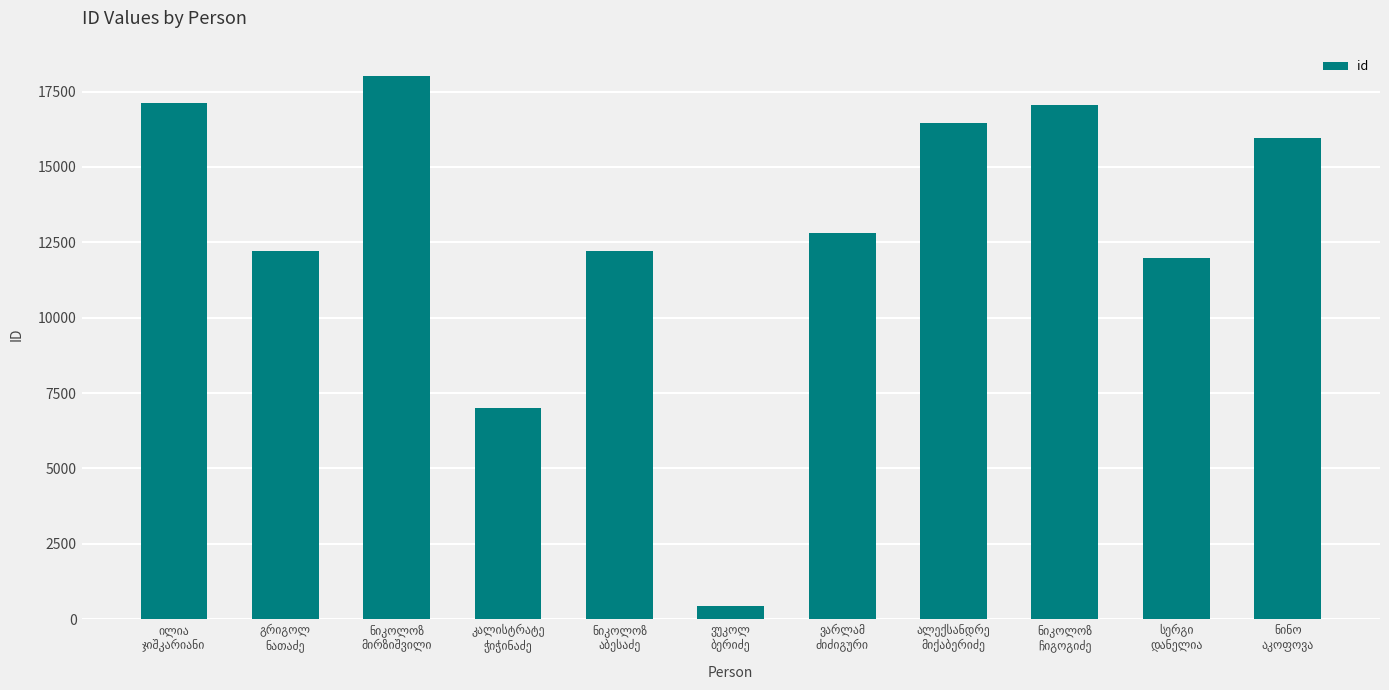

What is the value of the 1st bar from the left?

17137